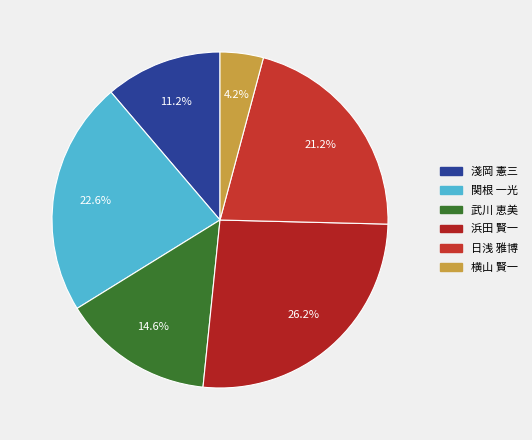

To the nearest percent, what is the combined percentage of 関根 一光 and 武川 恵美?

37%